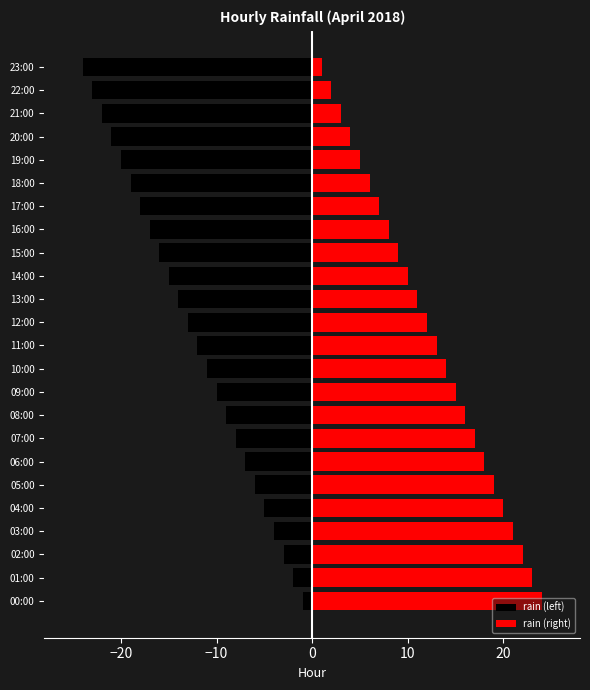

List the series in order of their overall mean, highest first.

rain (right), rain (left)